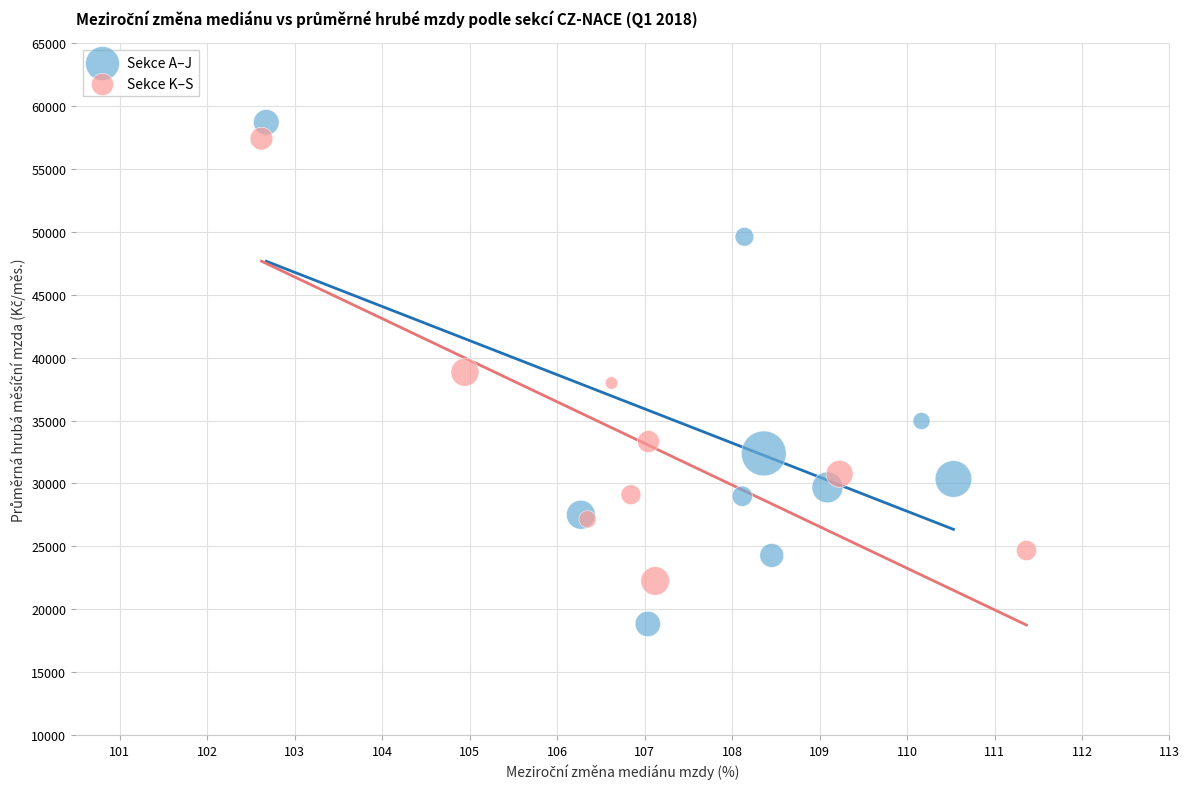

Which series has the widest spread of Y values?

Sekce A–J